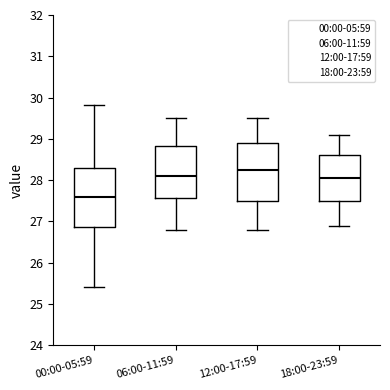

Reading left to right, read every box against the y-axis: the position of its median line, the range the box covers, and the ends of its whiskers. The values are not printed on the chart, so give them approximately, as read against the axis.

00:00-05:59: median 27.6, box 26.9 to 28.3, whiskers 25.4 to 29.8
06:00-11:59: median 28.1, box 27.6 to 28.8, whiskers 26.8 to 29.5
12:00-17:59: median 28.3, box 27.5 to 28.9, whiskers 26.8 to 29.5
18:00-23:59: median 28.1, box 27.5 to 28.6, whiskers 26.9 to 29.1